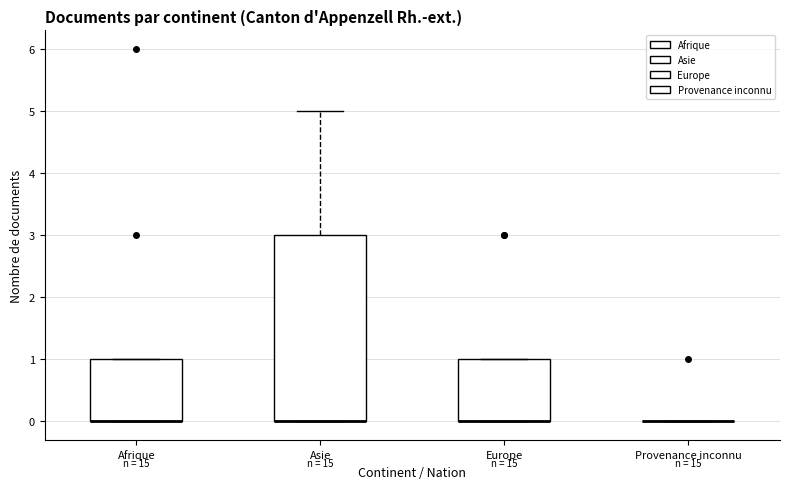

Which box is the tallest, from its lower edge to its upper edge?

Asie